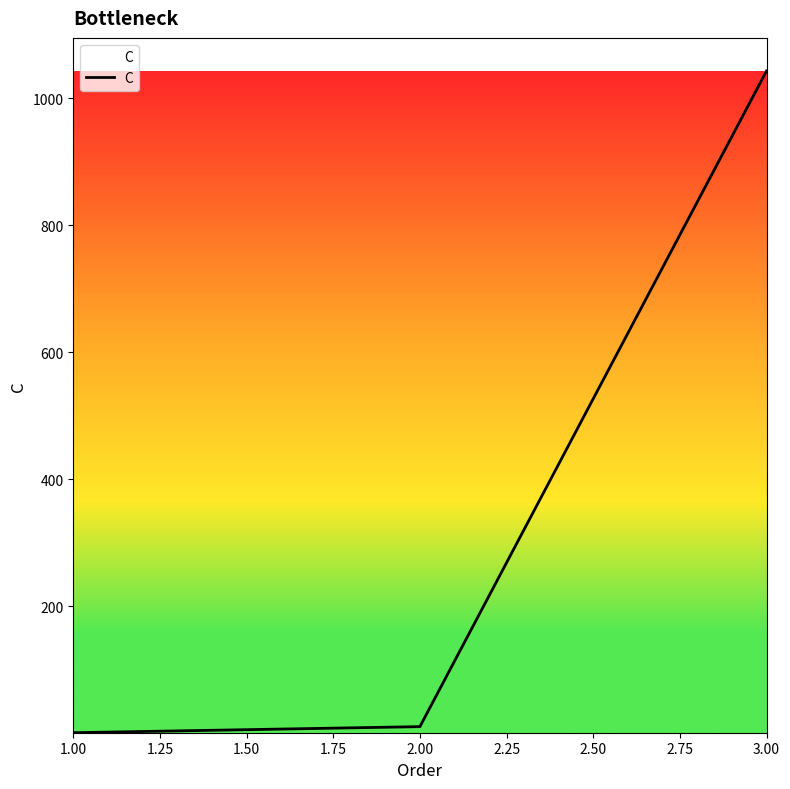

Is it true that the value at 3.00 is 1042.9?

True